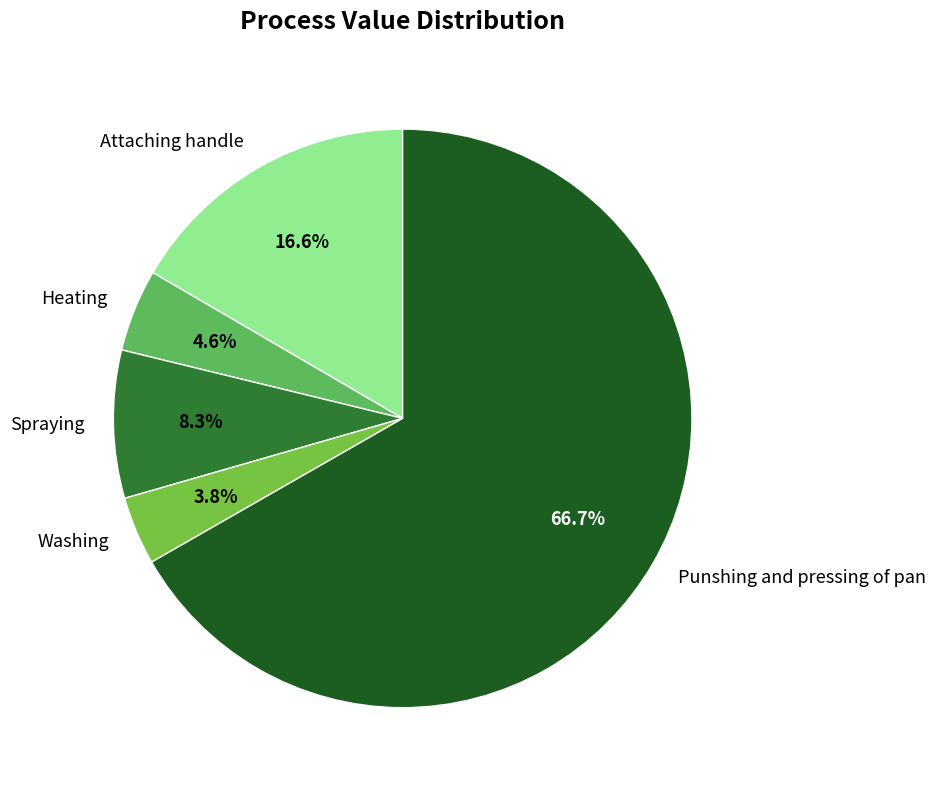

To the nearest percent, what is the difference between the Attaching handle and Spraying slice percentages?

8%